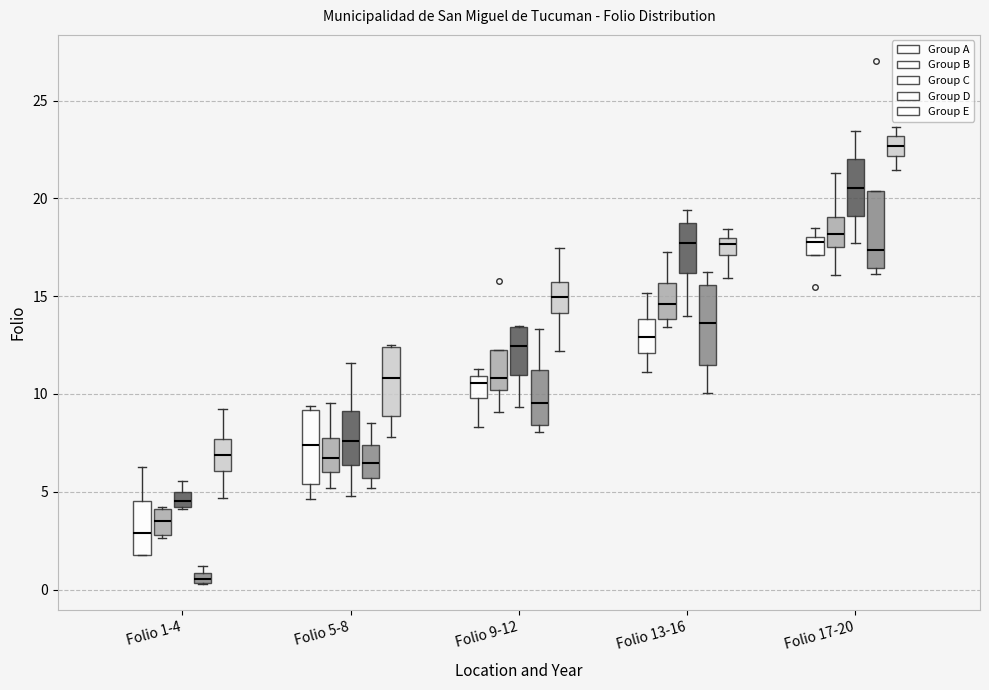

Where is the lower edge of the box for Folio 9-12 (Group C) on the y-axis? The values are not printed on the chart, so give them approximately, as read against the axis.

11.0